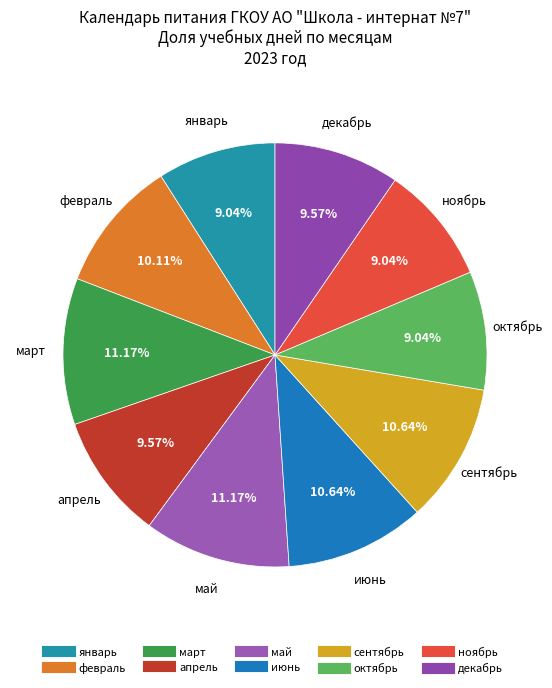

To the nearest percent, what is the average slice percentage?

10%